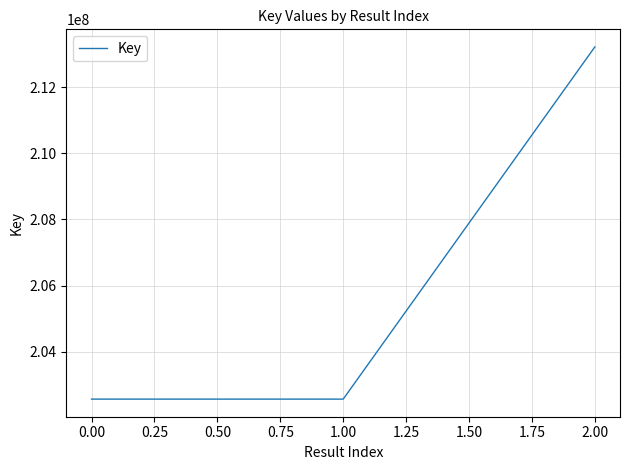

How many values exceed 202567424?

1